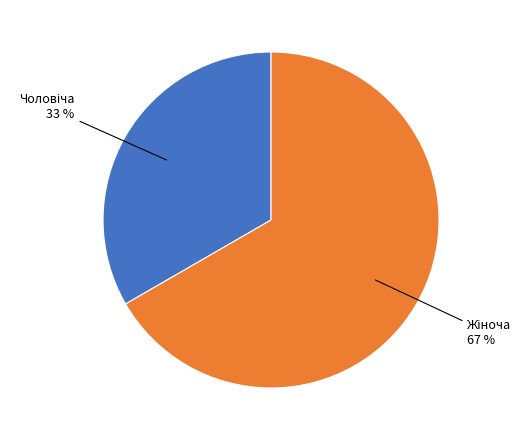

Count the number of slices in the pie.

2